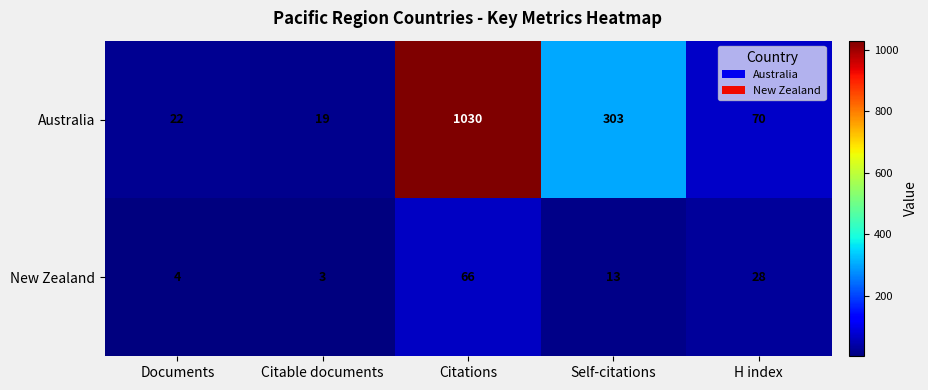

Reading right to left, what are all the values shown in this chart?

Australia: 70	303	1030	19	22
New Zealand: 28	13	66	3	4